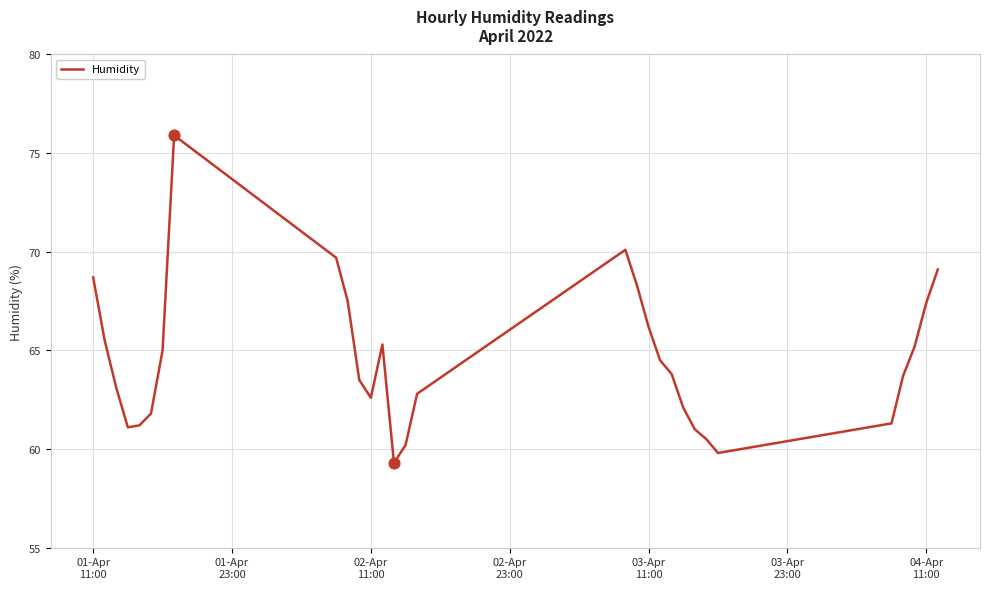

What is the smallest value displayed?

59.3